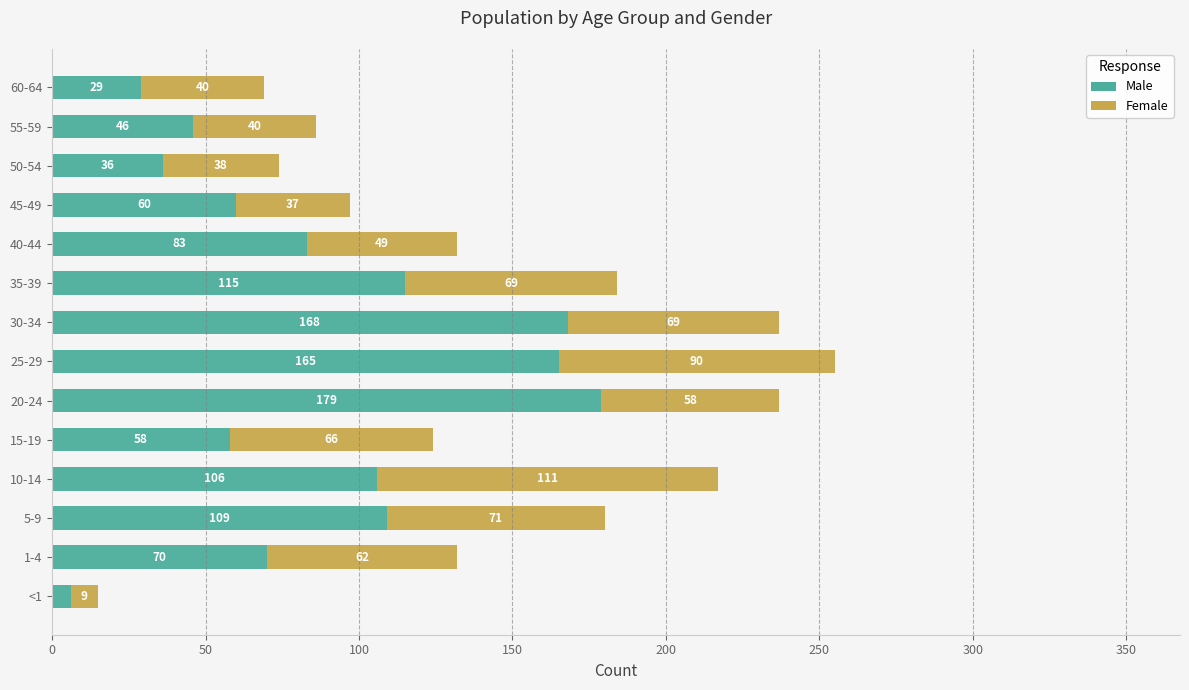

What is the minimum value for Male?

6